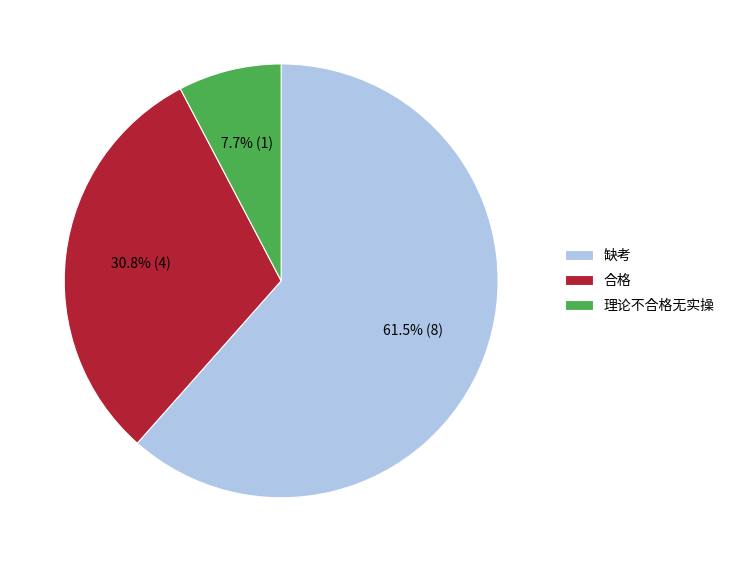

To the nearest percent, what is the difference between the 合格 and 理论不合格无实操 slice percentages?

23%